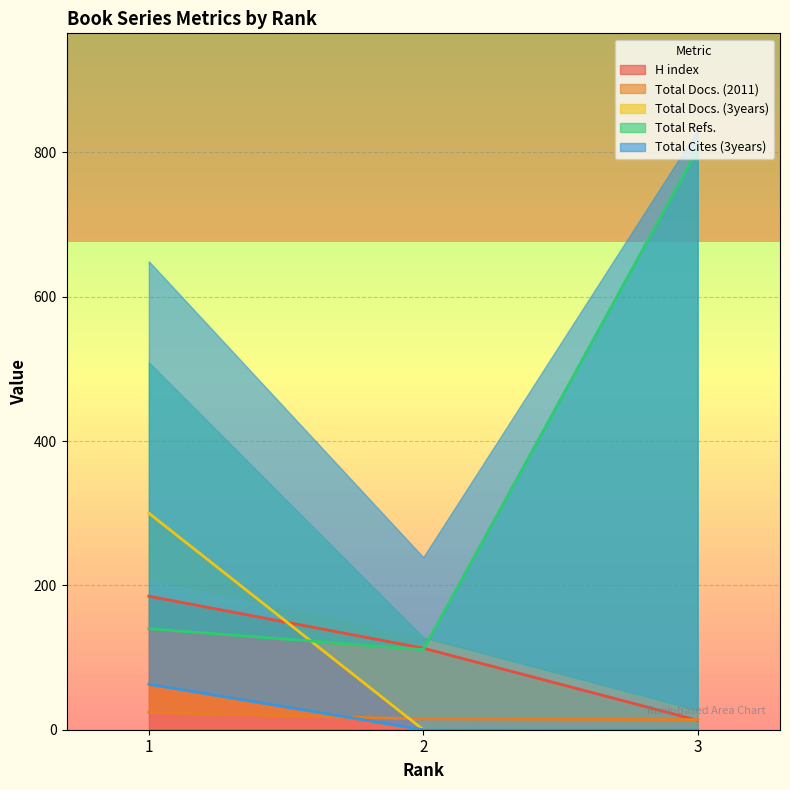

Does the chart have visible grid lines?

Yes